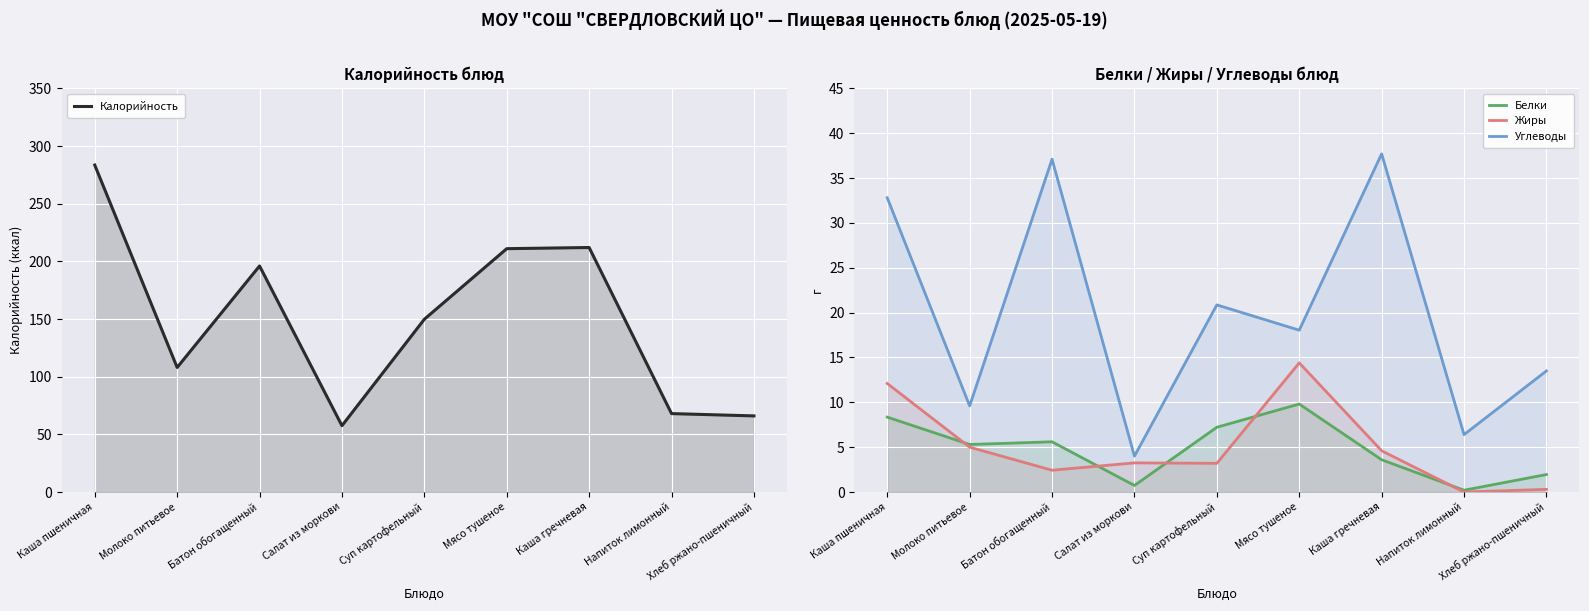

Which series has the largest range (max minus min)?

Калорийность